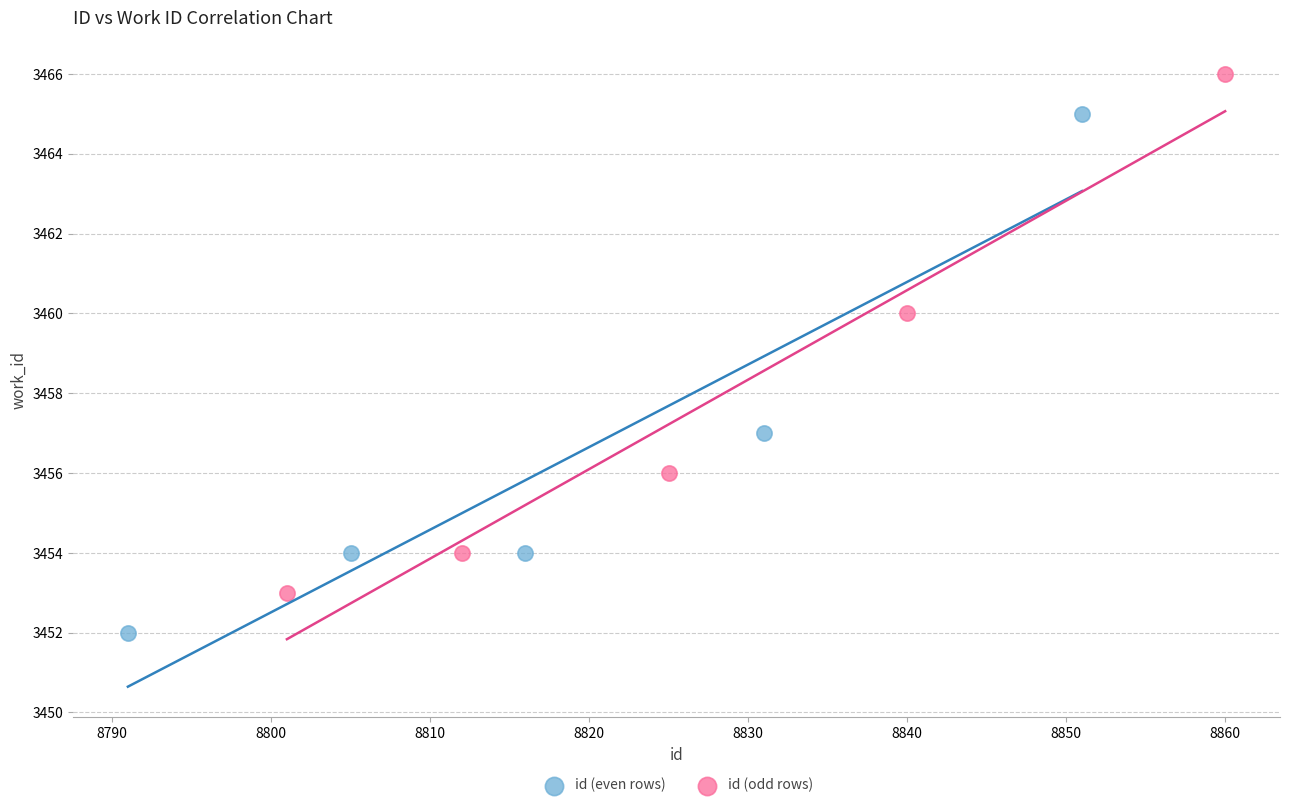

Which series contains the lowest Y value?

id (even rows)